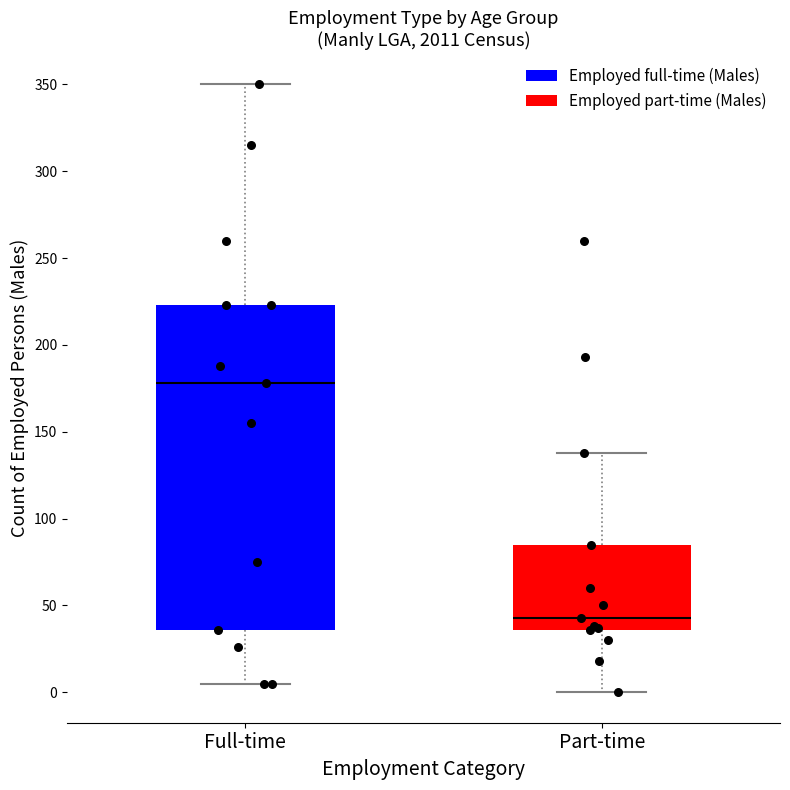

Where does the upper whisker of the box for Full-time end on the y-axis? The values are not printed on the chart, so give them approximately, as read against the axis.

350